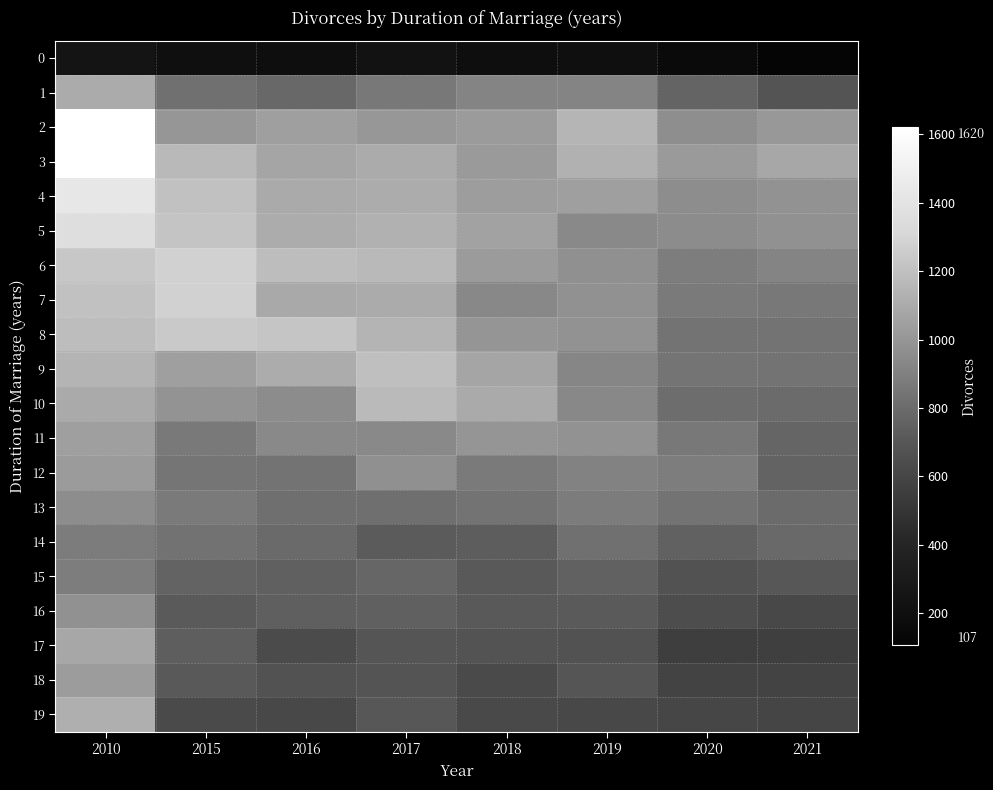

Count the number of categories in the chart.

8